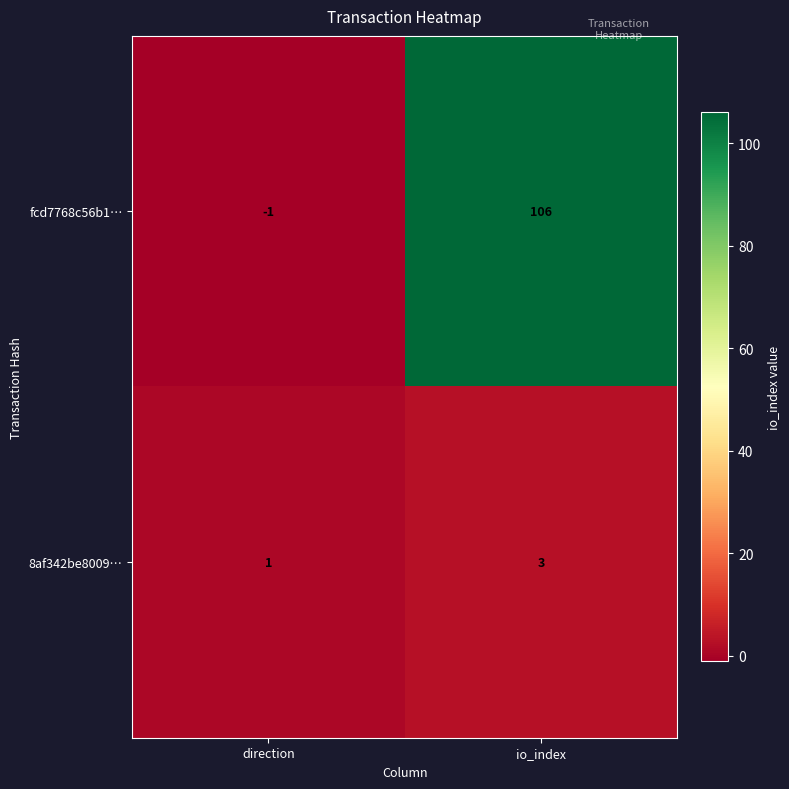

Rank the series at direction from highest to lowest value.

8af342be8009…, fcd7768c56b1…